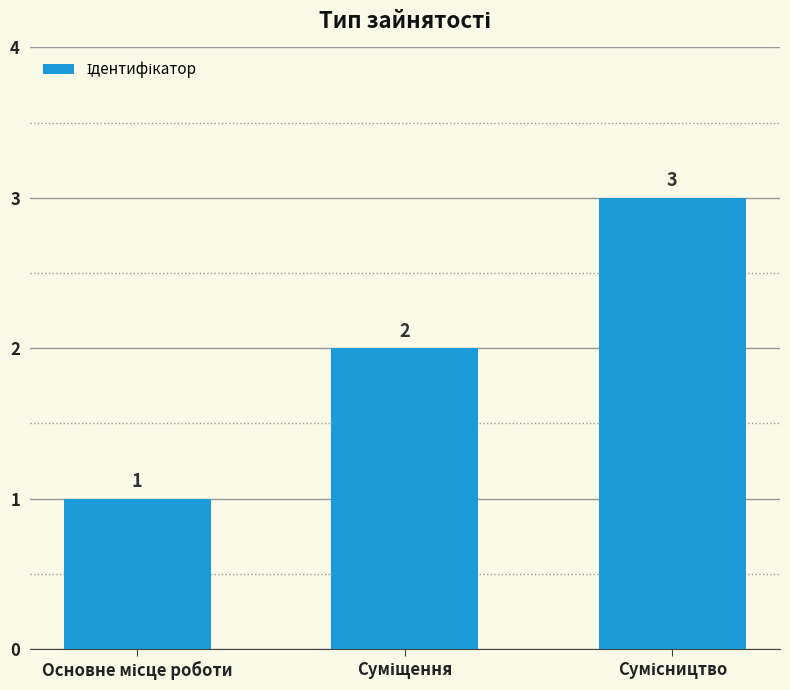

What is the smallest value displayed?

1